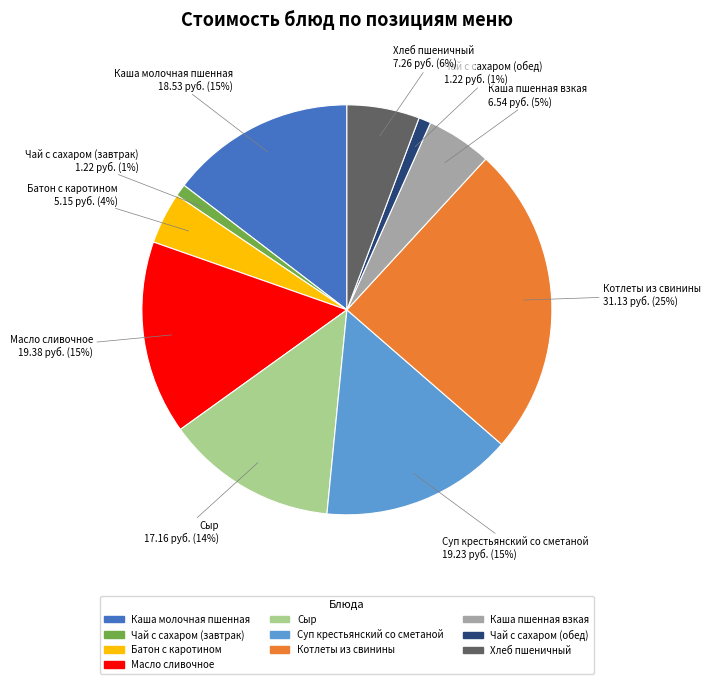

Do Масло сливочное and Сыр together represent more than half of the pie?

No